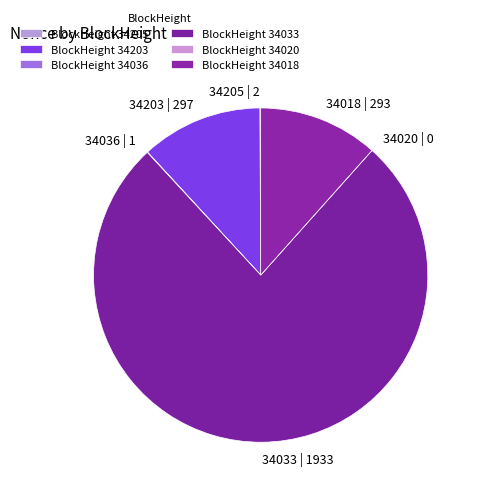

Is it true that 34018 is 12% of the pie?

True